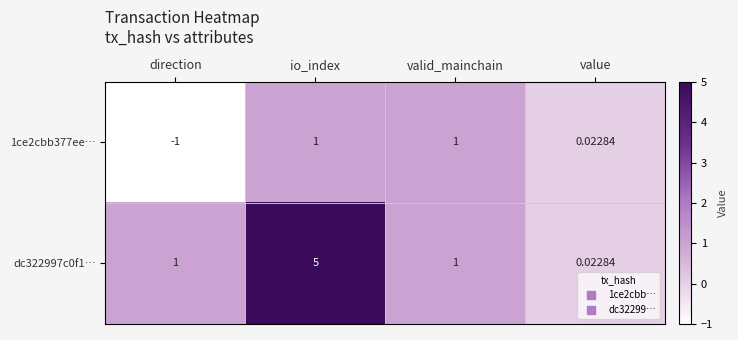

At which label is 1ce2cbb377ee… closest to 0?

value